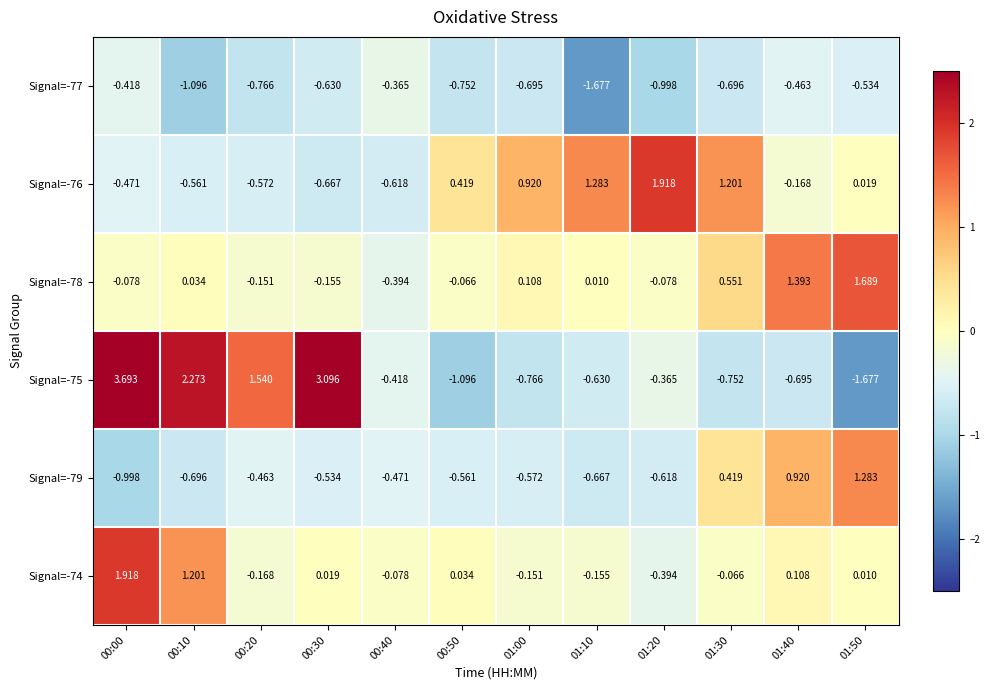

Is the value of Signal=-75 at 00:40 greater than the value of Signal=-78 at 00:50?

No